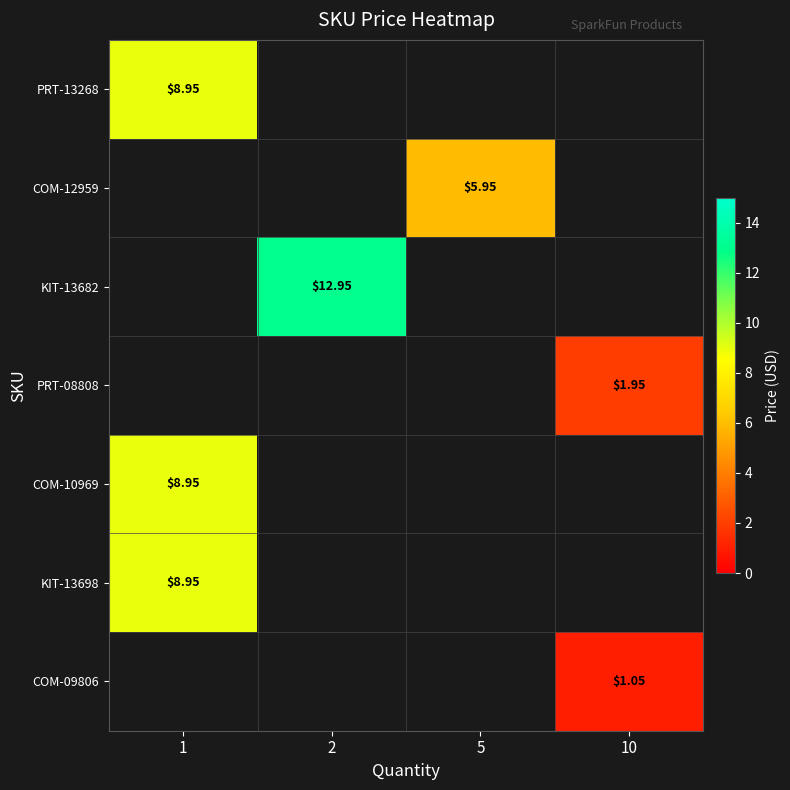

Which label corresponds to the largest value in the chart?

2